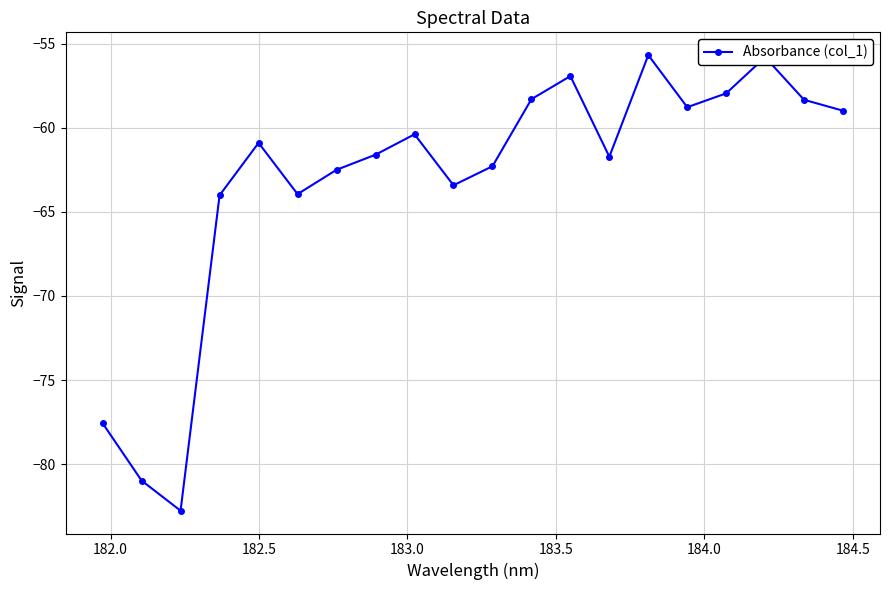

What is the maximum value shown in the chart?

-55.7